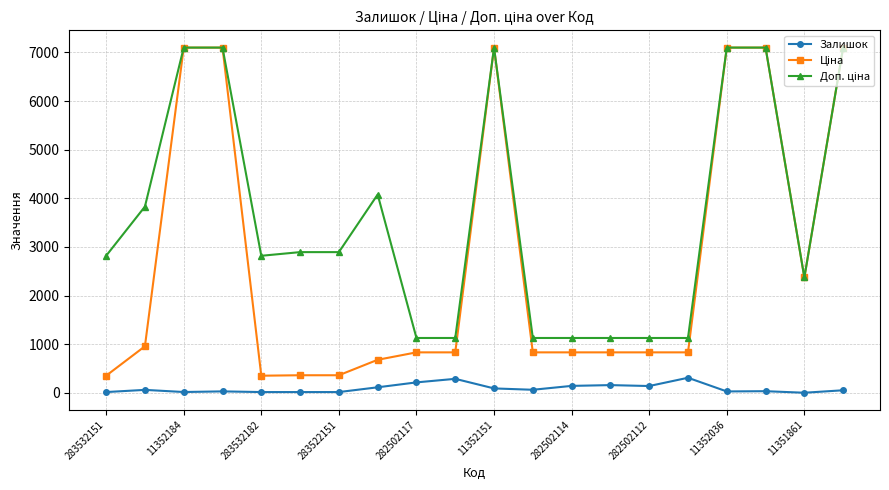

How many data points does each series have?

20